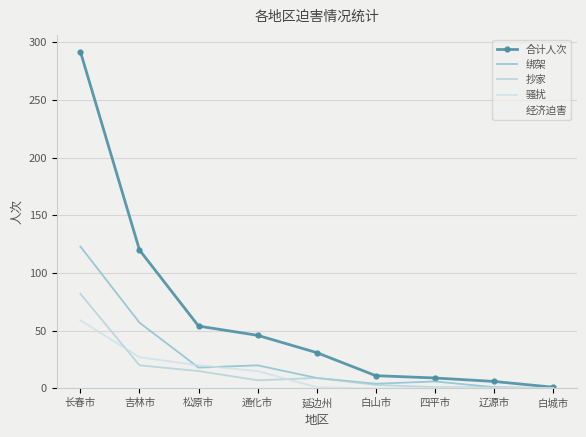

True or false: 经济迫害 and 绑架 intersect in this chart.

False